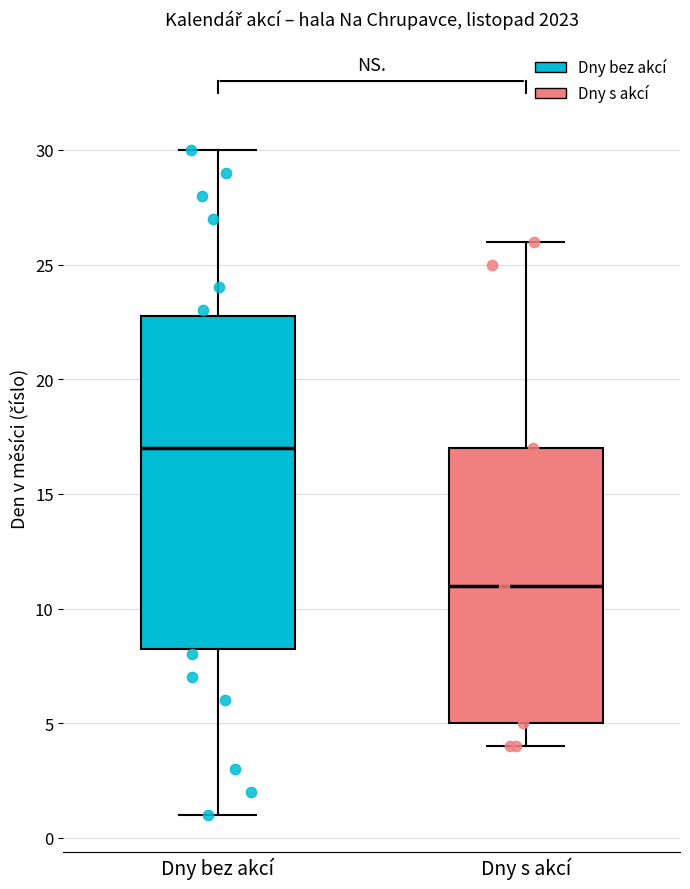

Which box has the highest median line?

Dny bez akcí